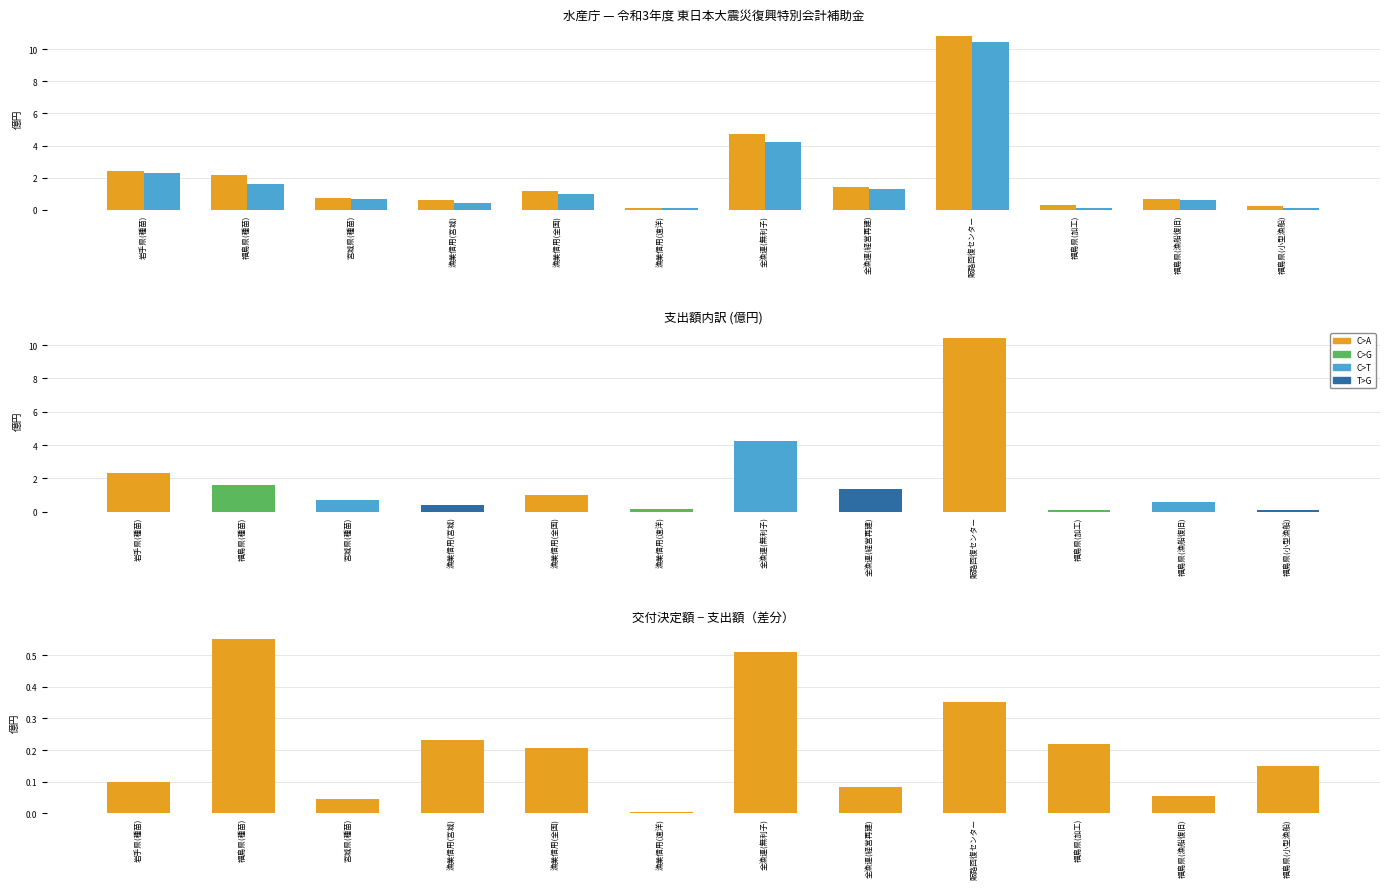

What is the average value of the 交付決定額 series?

2.1